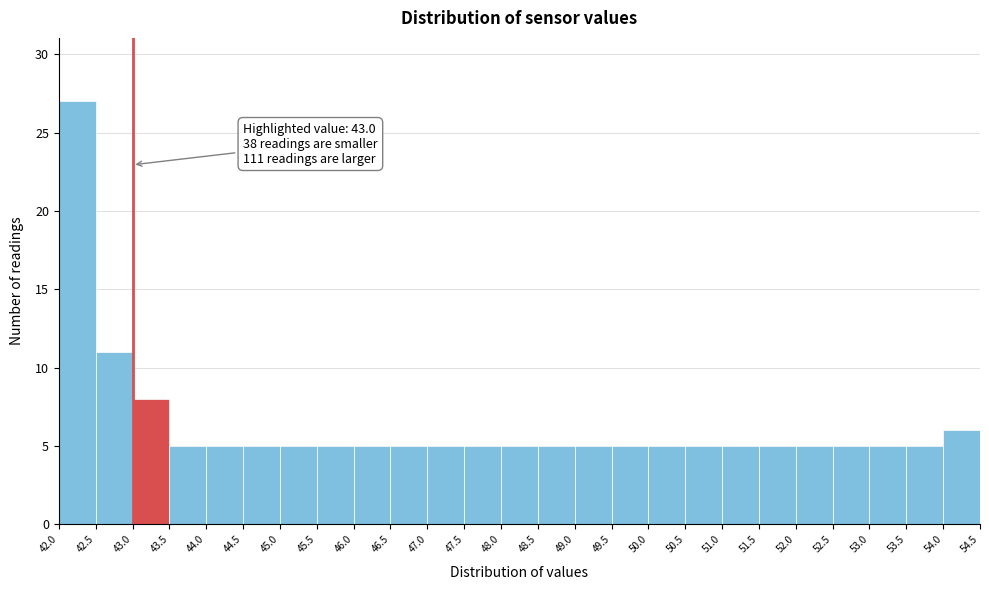

Which range on the x-axis has the tallest bar?

42.0 to 42.5